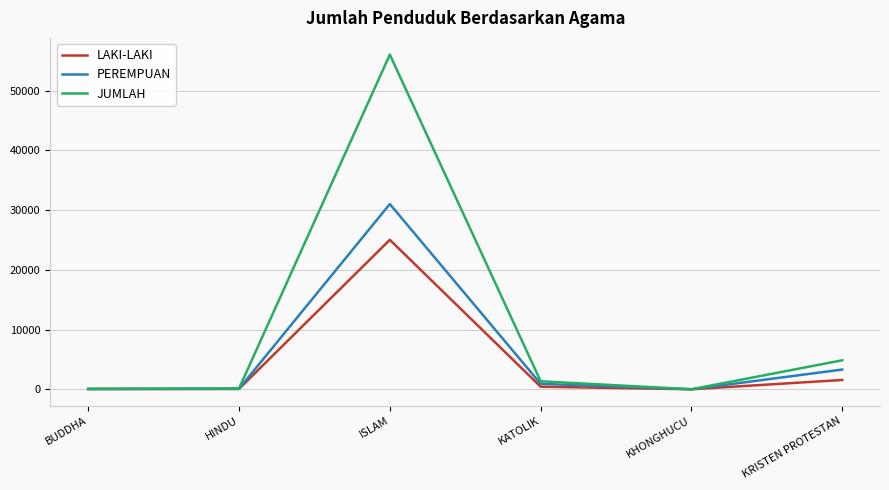

Is this an area chart (filled region under the line)?

No